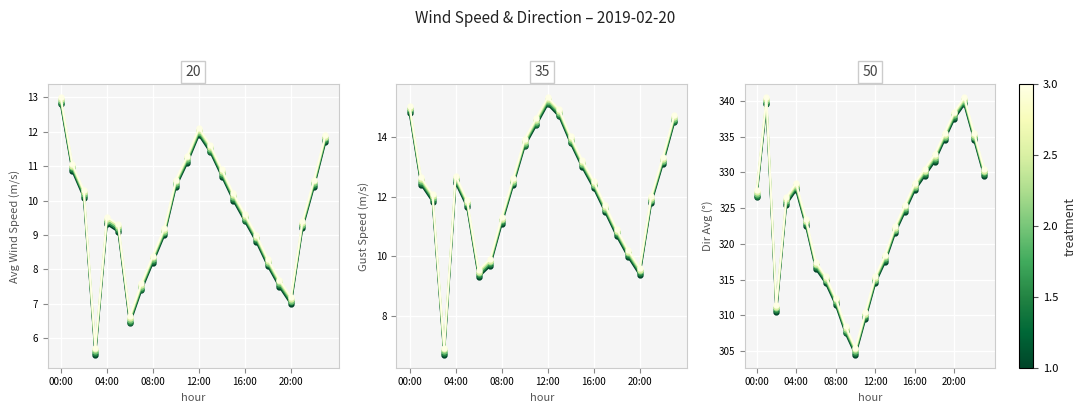

True or false: wind_spd_avg and wind_spd_gust intersect in this chart.

False